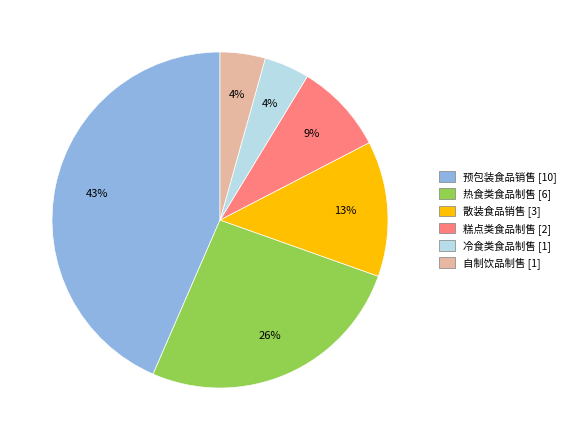

To the nearest percent, what percentage of the pie is 自制饮品制售?

4%